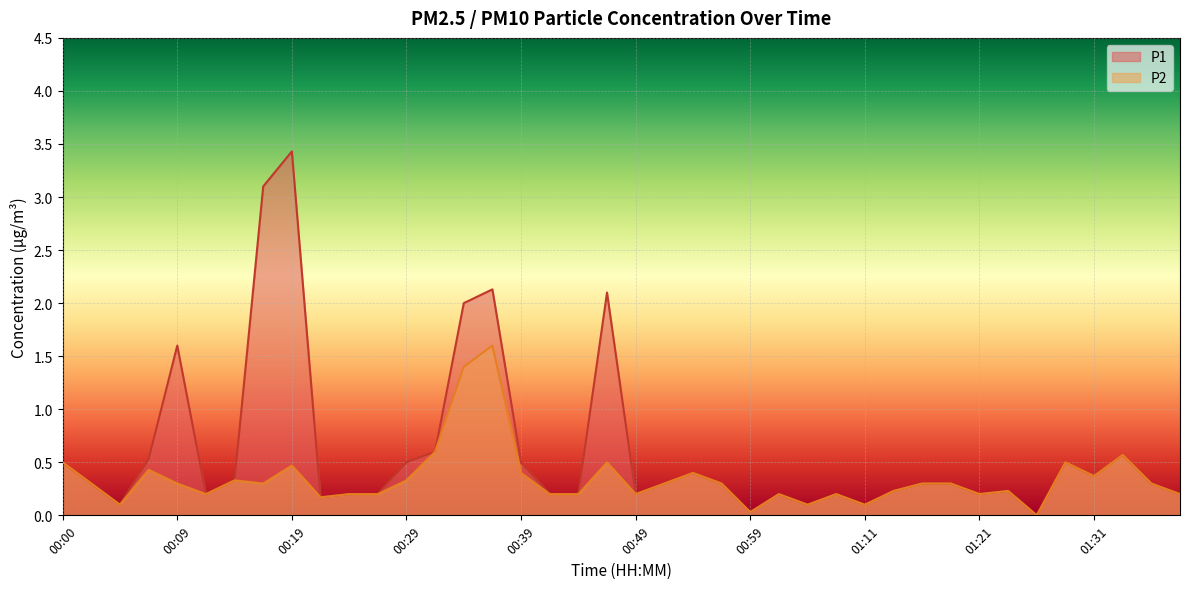

Where is P2 nearest to the value 0?

01:26